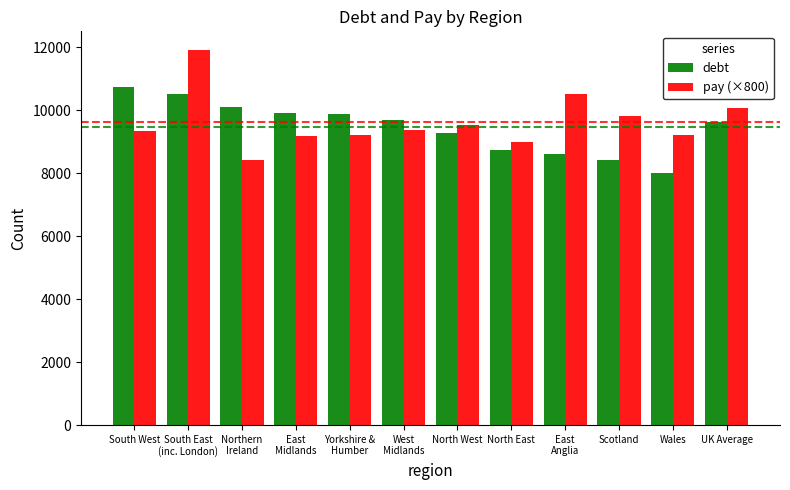

Which series has the largest range (max minus min)?

pay (×800)